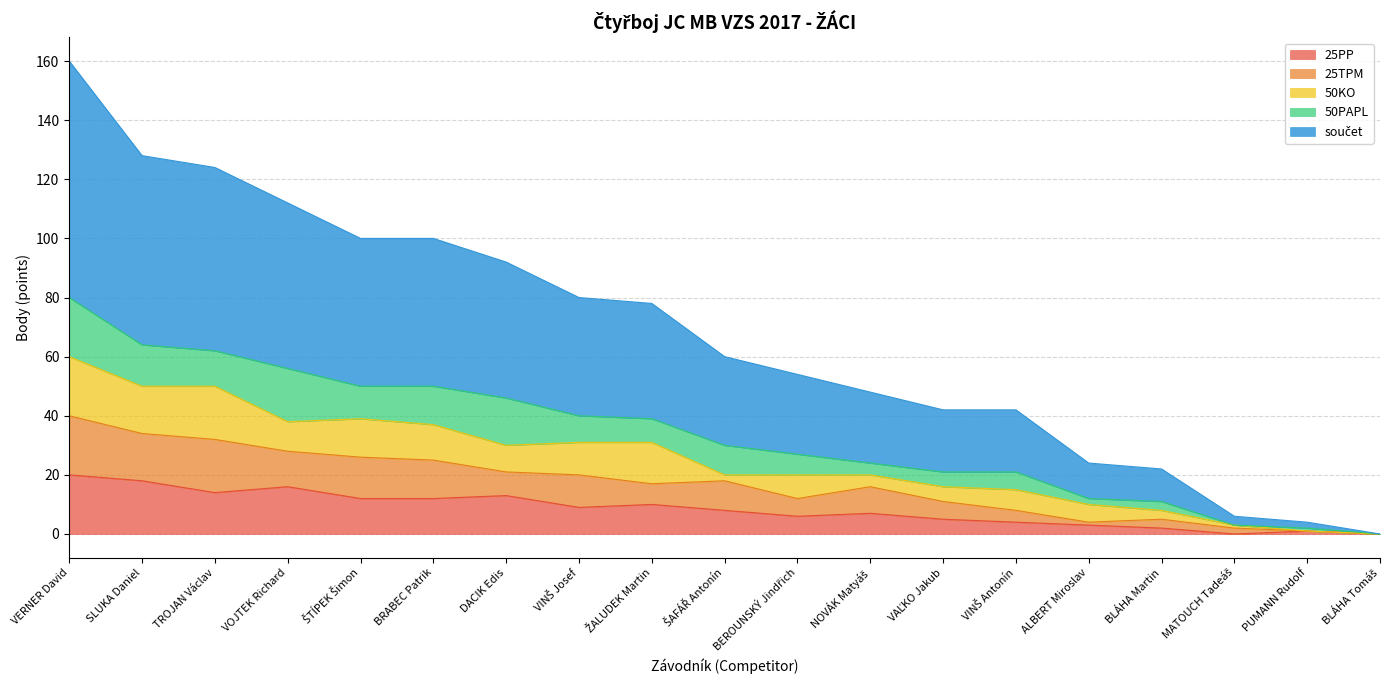

Read the 25PP value at VINŠ Josef, to the nearest 5.

10